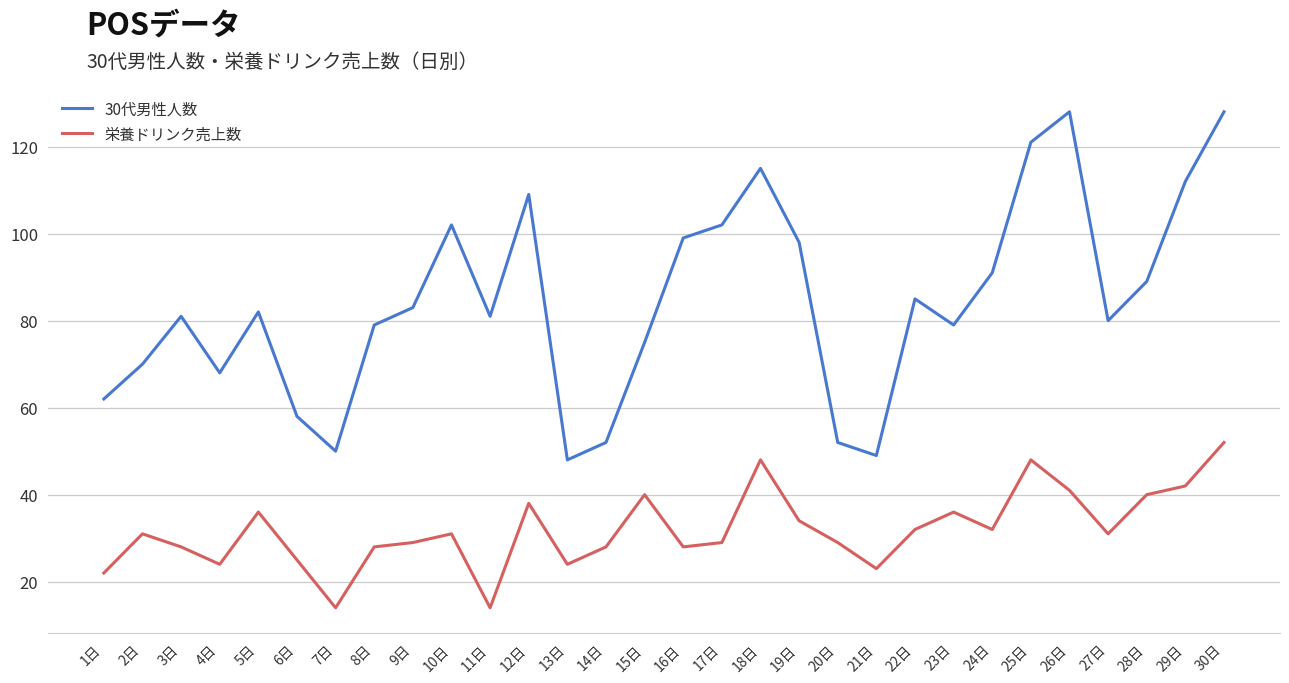

What is the greatest value displayed?

128